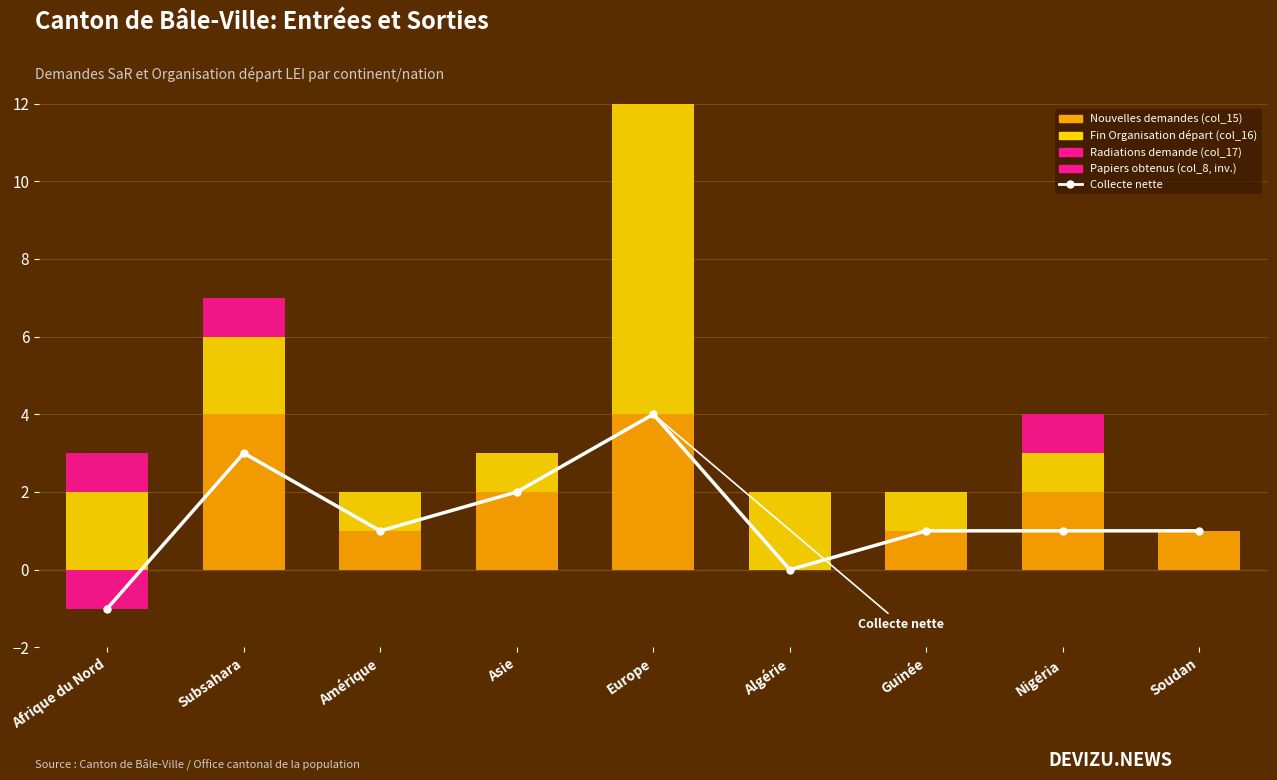

At which category is the sum across all series the highest?

Europe